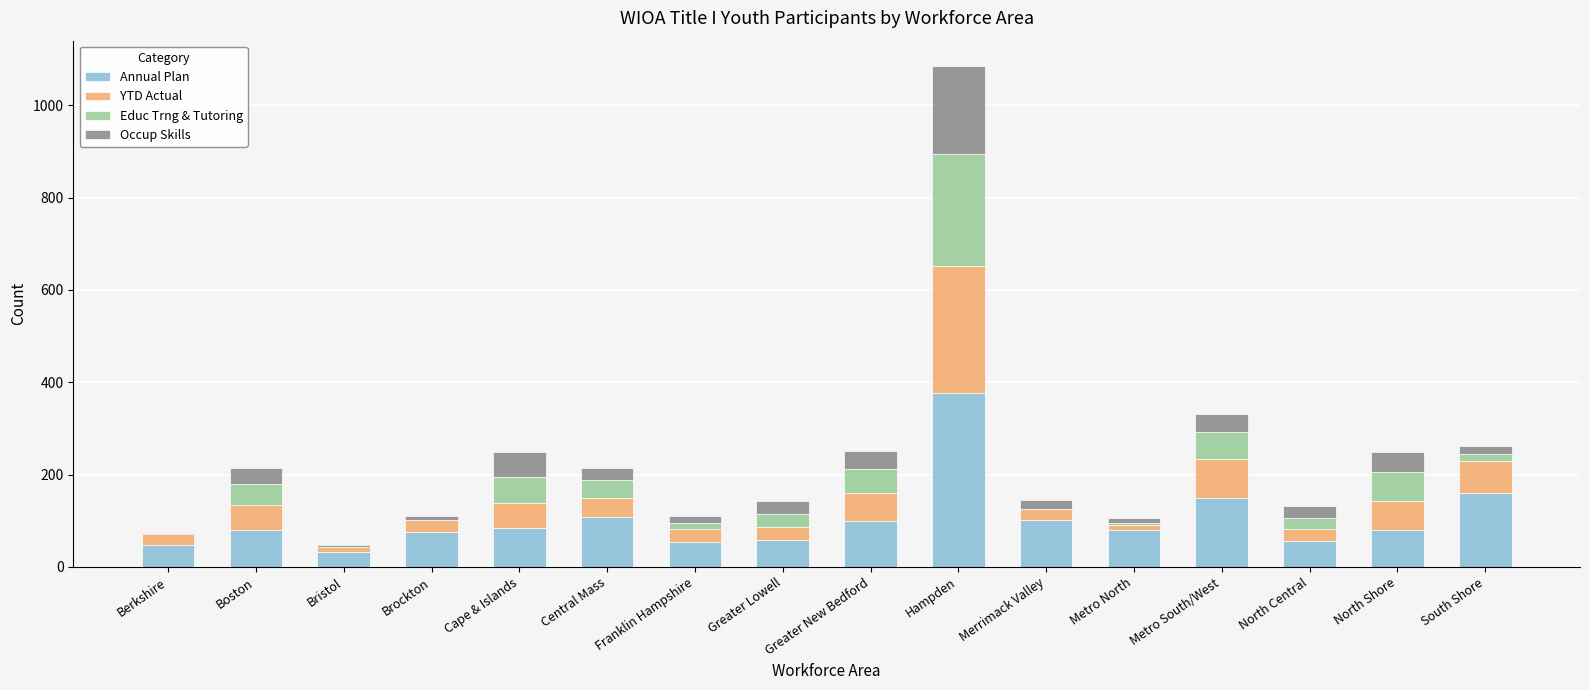

At which label does Annual Plan reach its peak?

Hampden